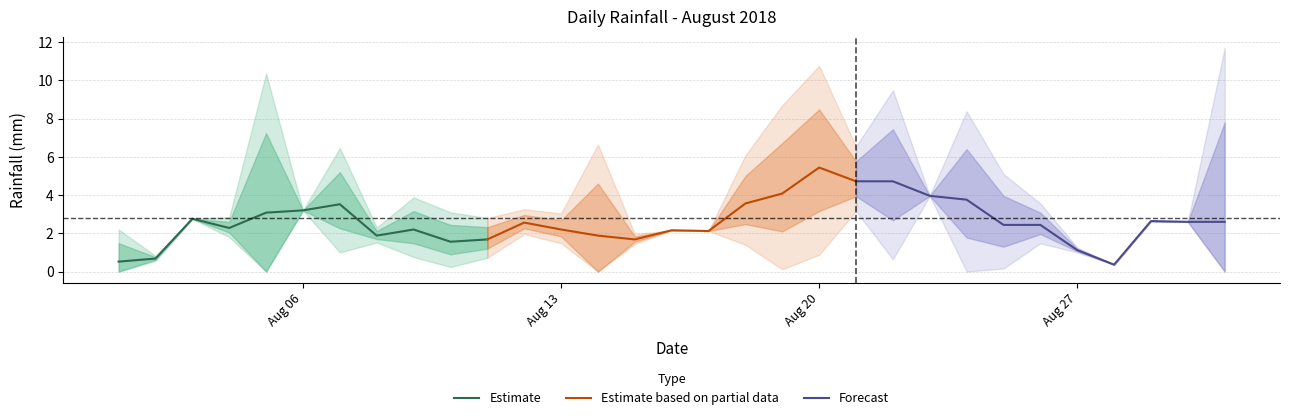

What is the minimum value for Estimate?

0.5